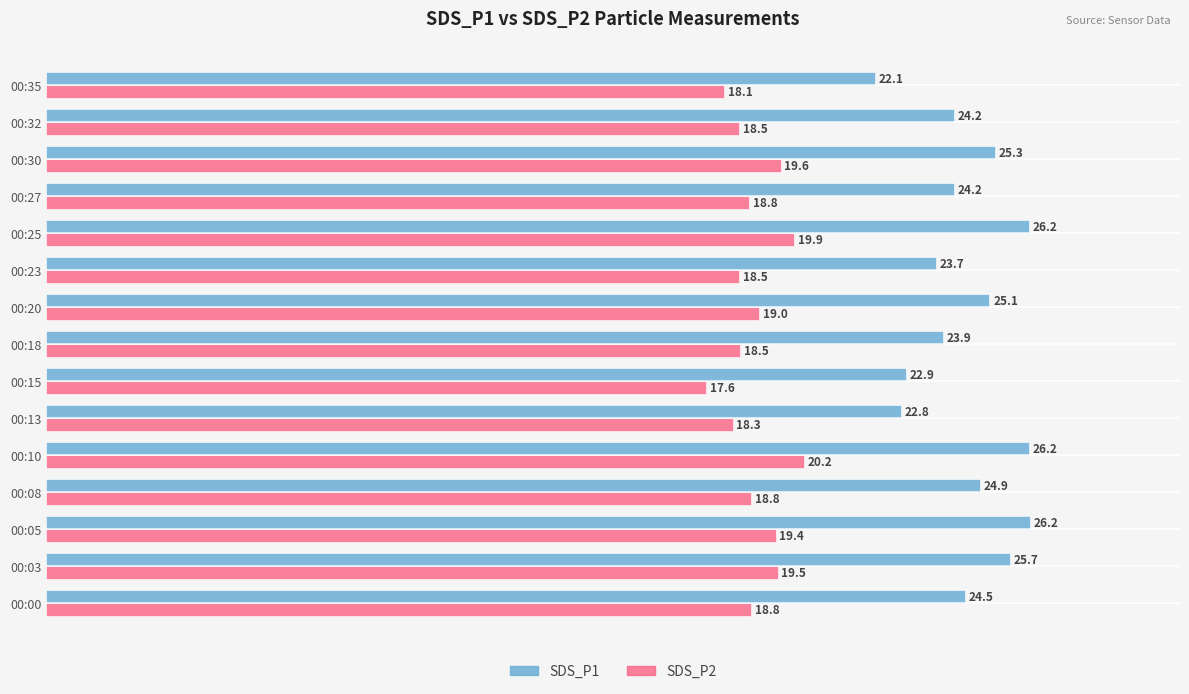

What is the difference between the maximum and minimum values in the SDS_P2 series?

2.6